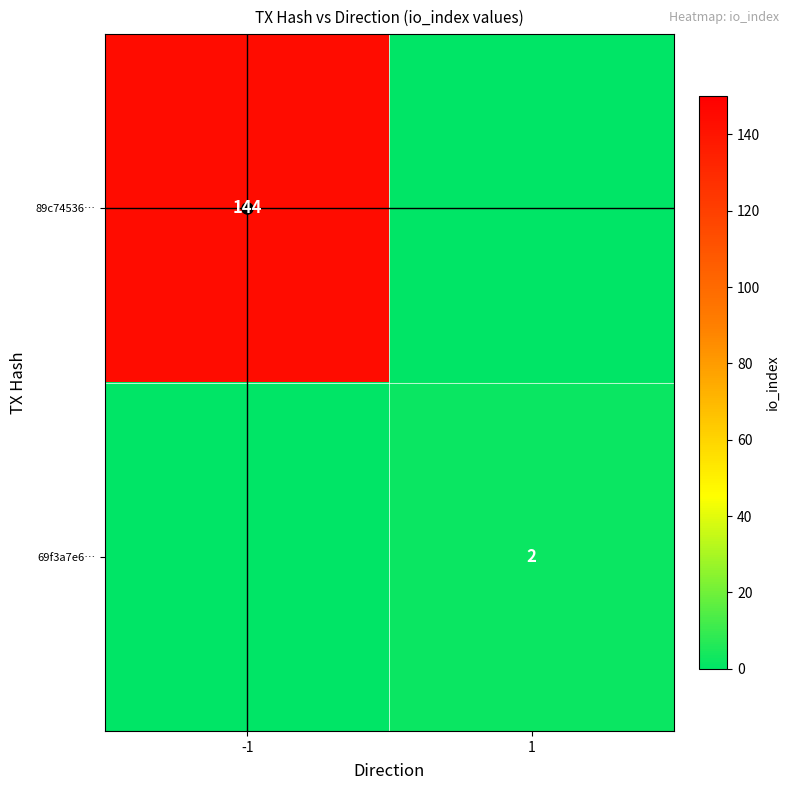

How many data points does each series have?

2